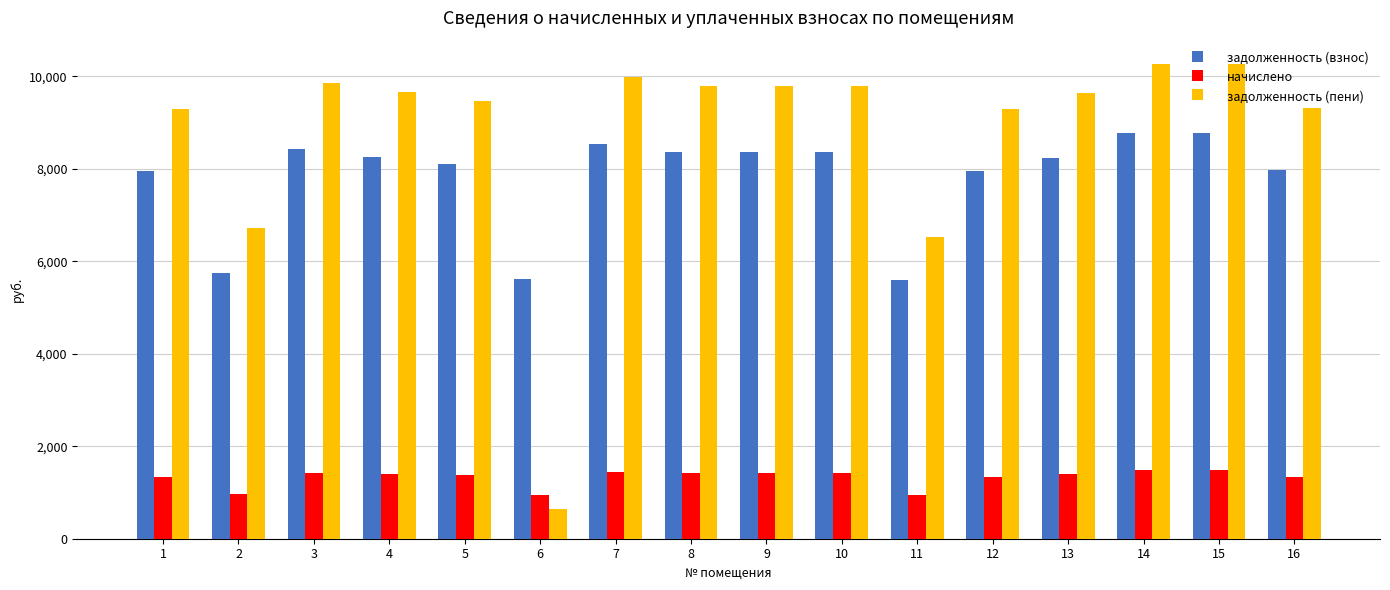

At how many categories does at least one series exceed 7486?

13